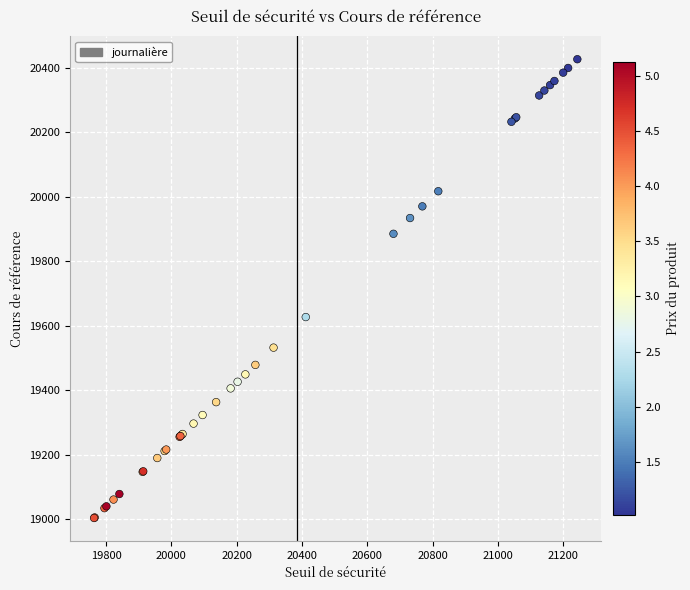

What Y value in the scatter plot is closest to 19714?

19626.5